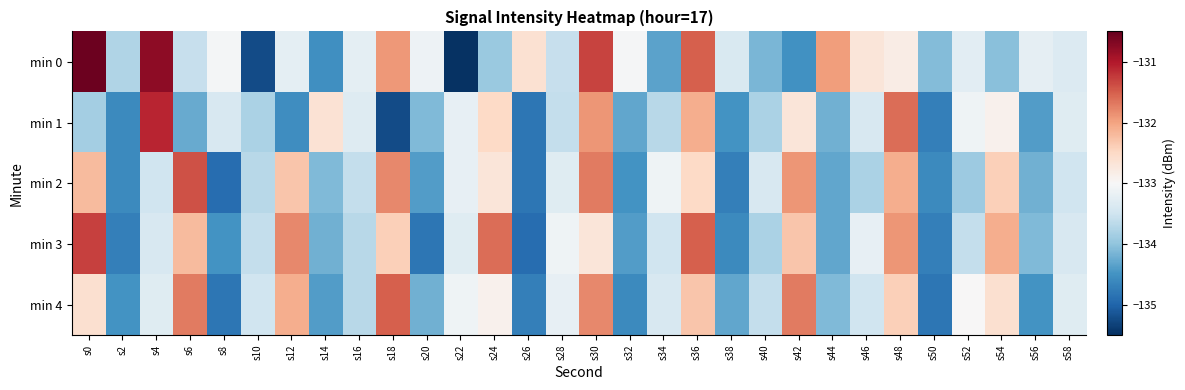

Between s0 and s46, which is larger?

s0